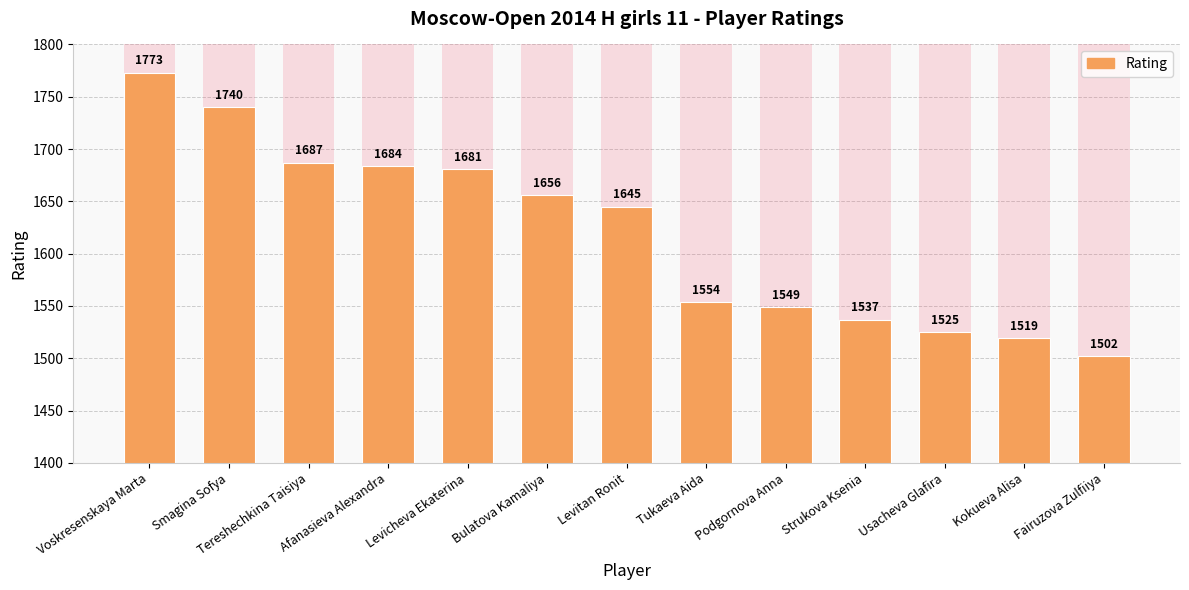

Reading left to right, what are all the values shown in this chart?

1773	1740	1687	1684	1681	1656	1645	1554	1549	1537	1525	1519	1502